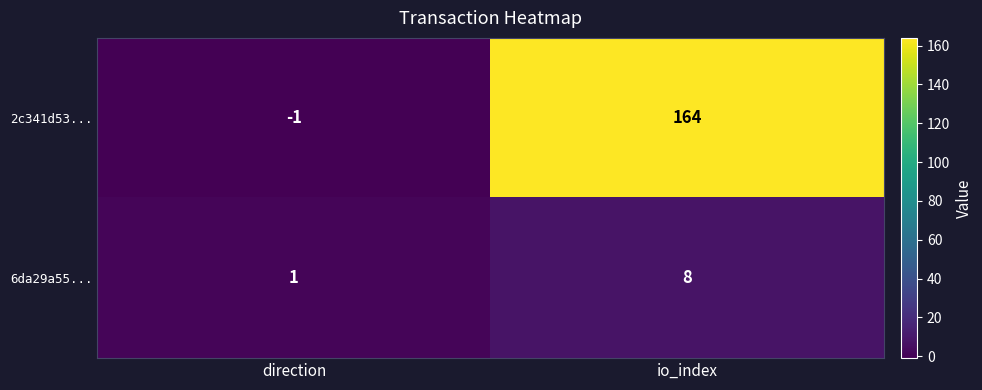

At direction, list the series in order from largest to smallest.

6da29a55..., 2c341d53...